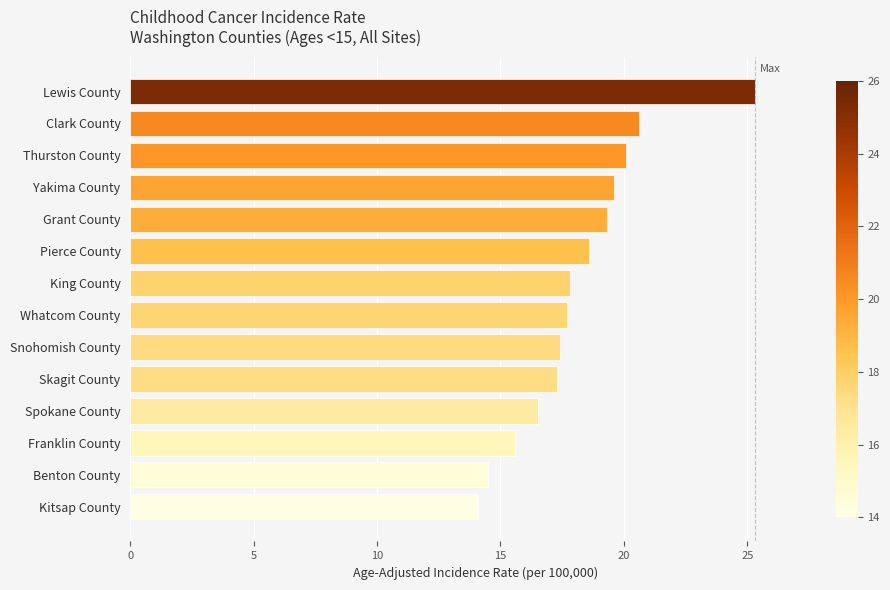

What value does the data have at Pierce County?

18.6